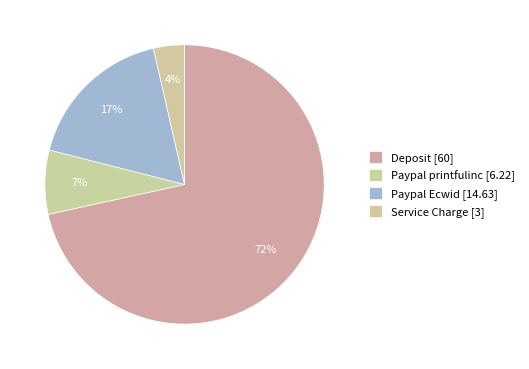

To the nearest percent, what is the combined percentage of Deposit and Service Charge?

75%